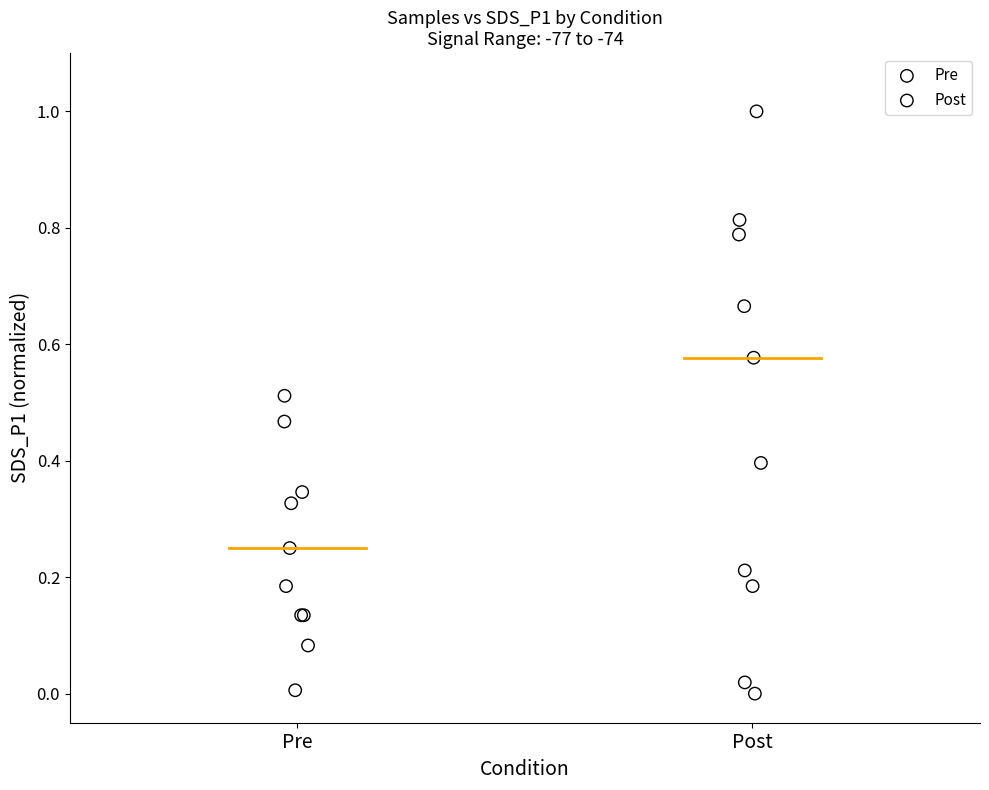

Which series has the largest Y range (max minus min)?

Post